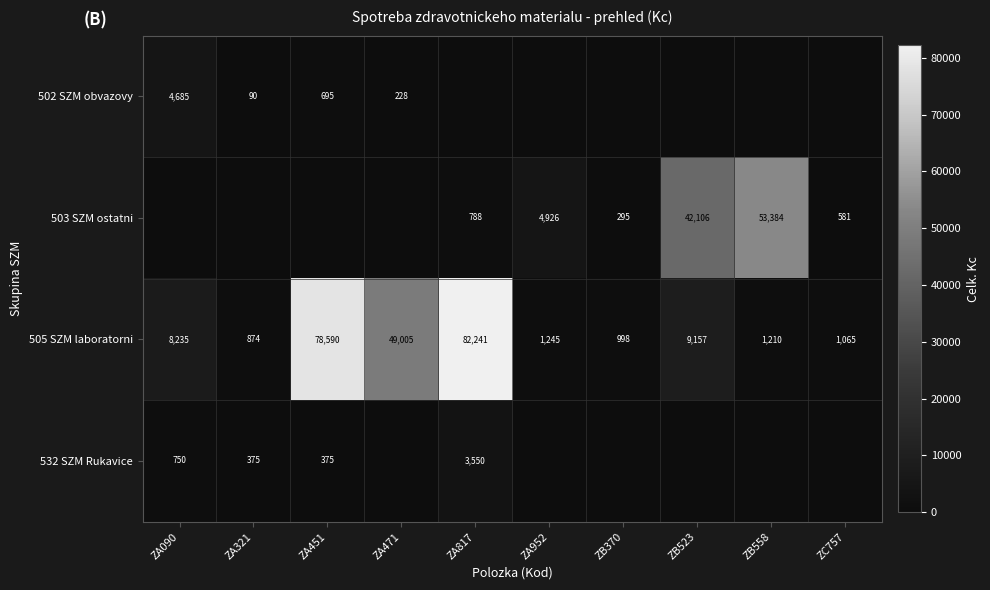

The 503 SZM ostatni series shows 4926 at ZA952. True or false?

True